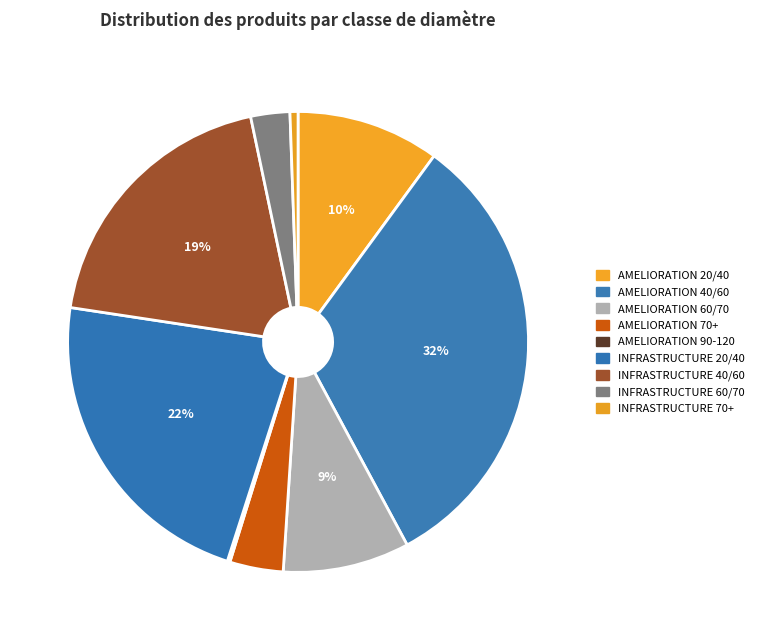

The AMELIORATION 60/70 slice represents 1% of the pie. True or false?

False